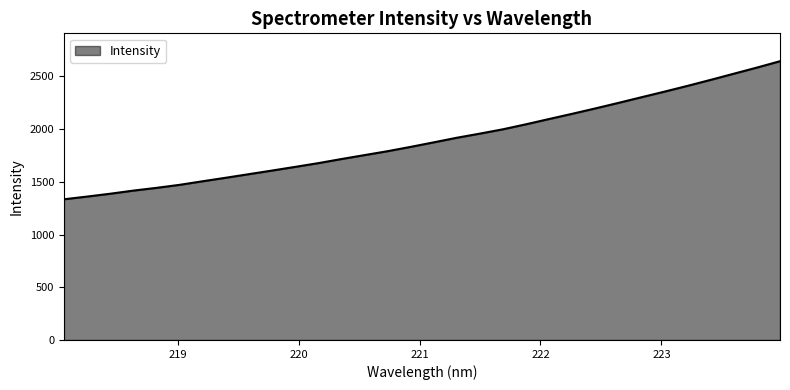

What is the greatest value displayed?

2644.4